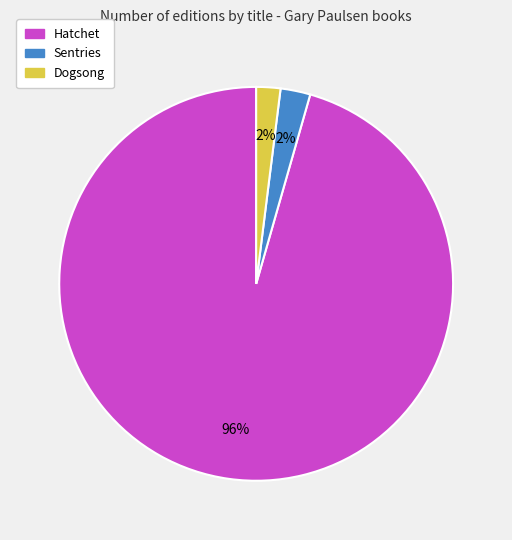

Between Sentries and Hatchet, which is larger?

Hatchet